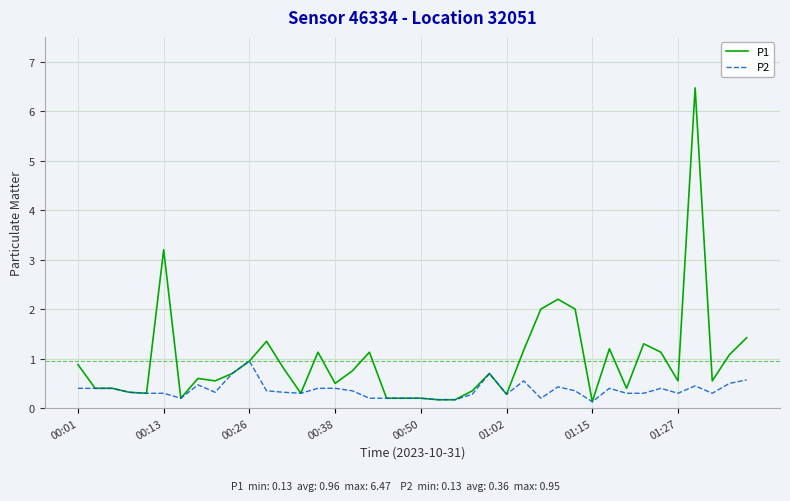

List the series in order of their peak value, lowest first.

P2, P1